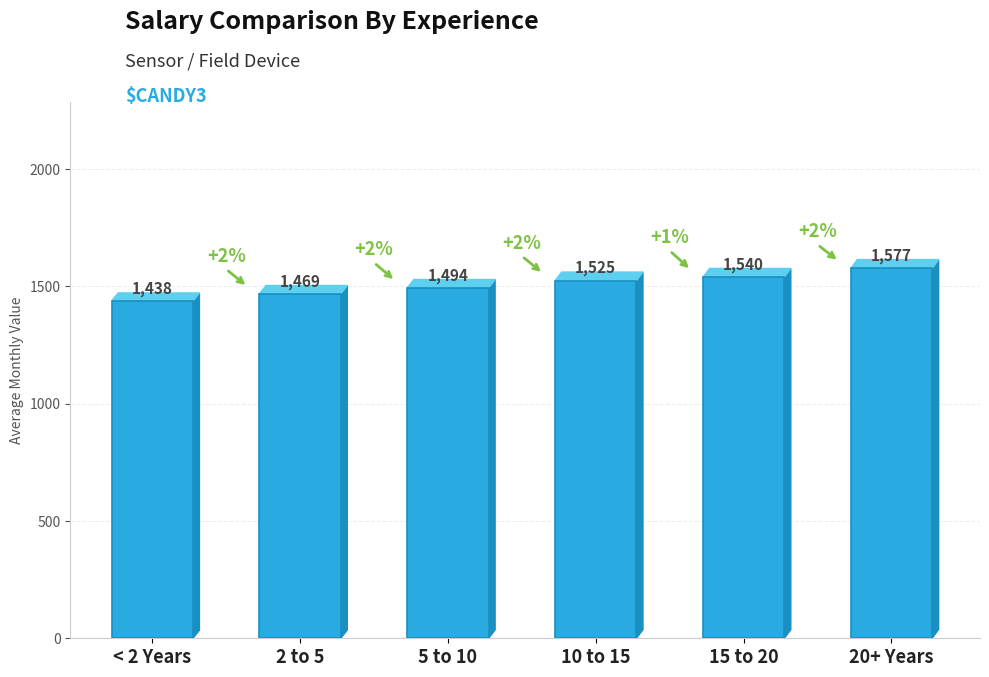

Does the chart contain any negative values?

No